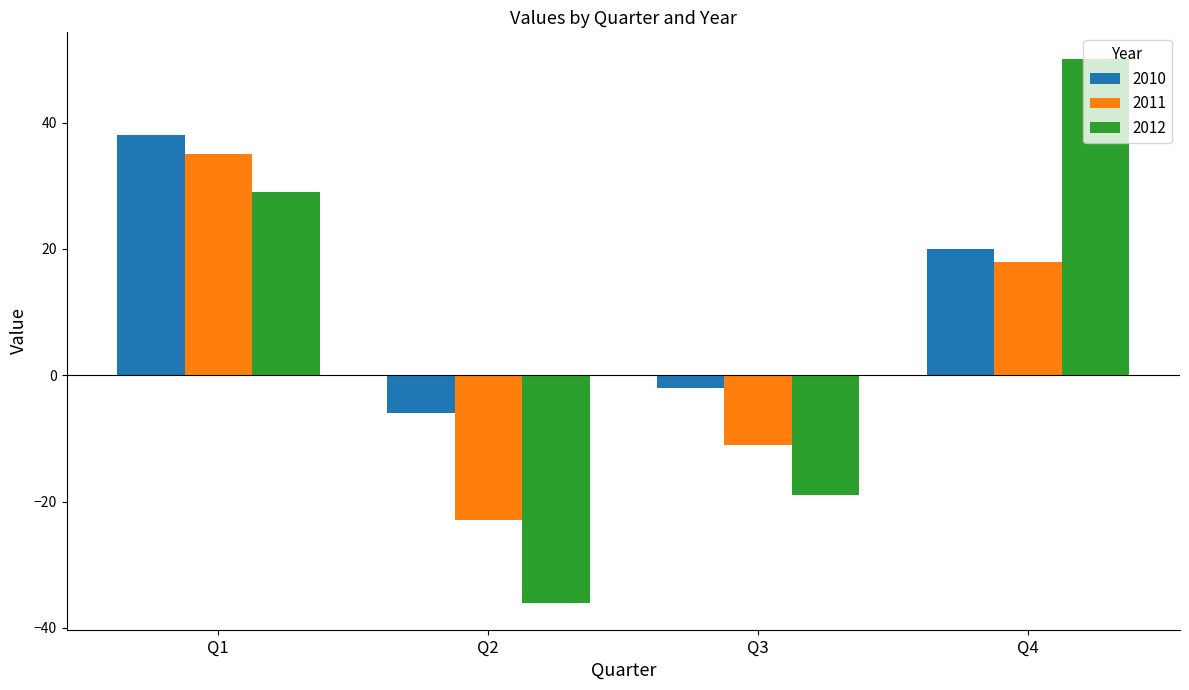

Reading right to left, extract all data points from this chart.

2010: Q4=20	Q3=-2	Q2=-6	Q1=38
2011: Q4=18	Q3=-11	Q2=-23	Q1=35
2012: Q4=50	Q3=-19	Q2=-36	Q1=29